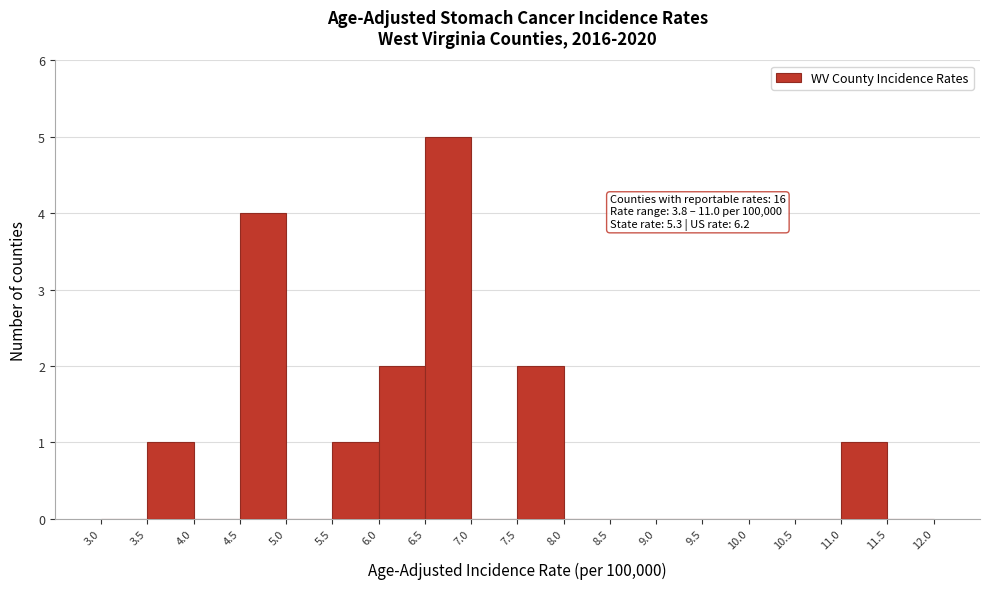

Over which range of the x-axis is the bar tallest?

6.5 to 7.0